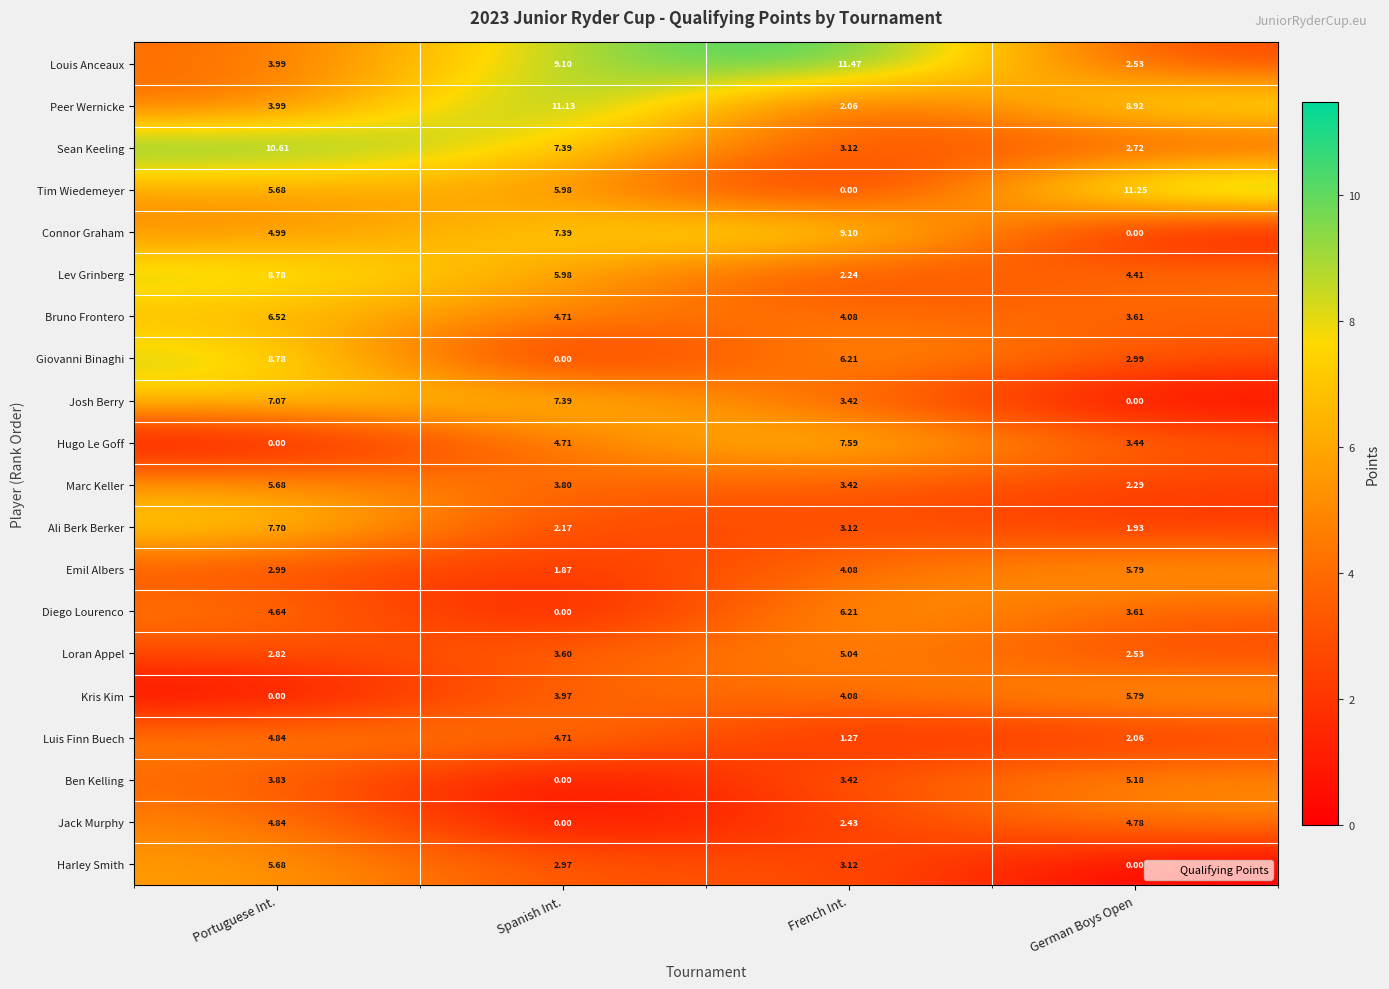

Where is Ali Berk Berker nearest to the value 4?

French Int.